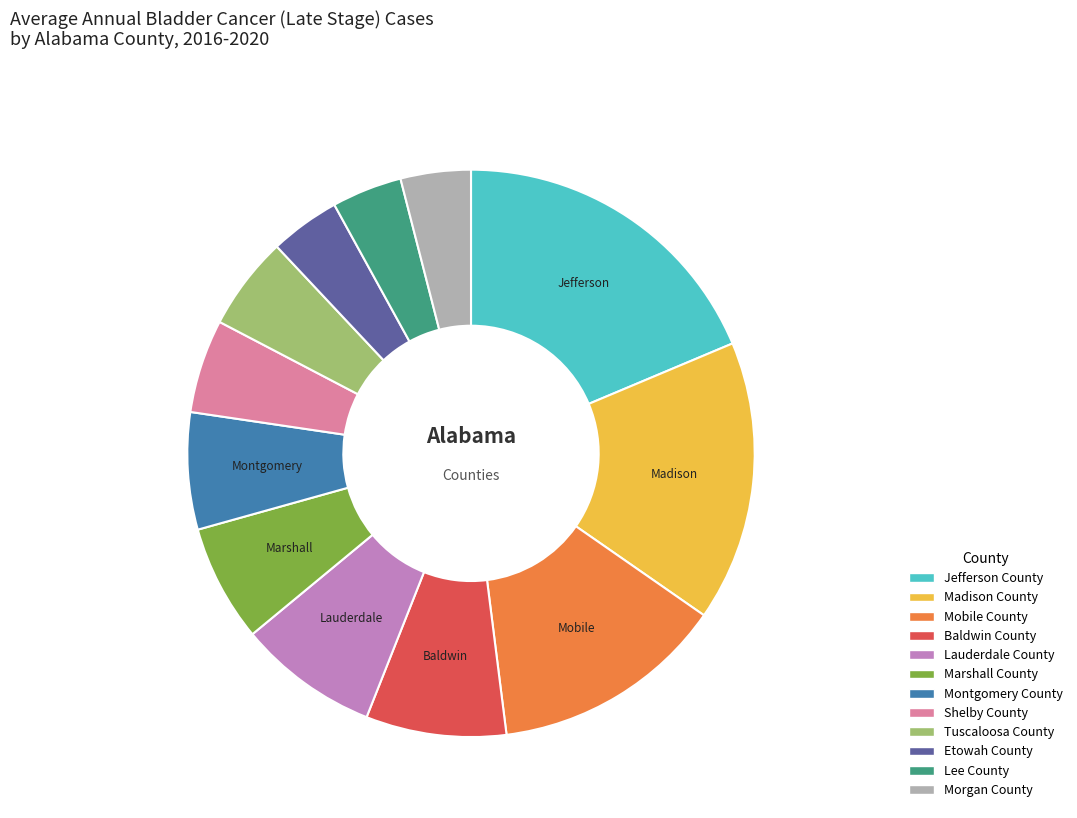

What is the largest slice in the pie chart?

Jefferson County